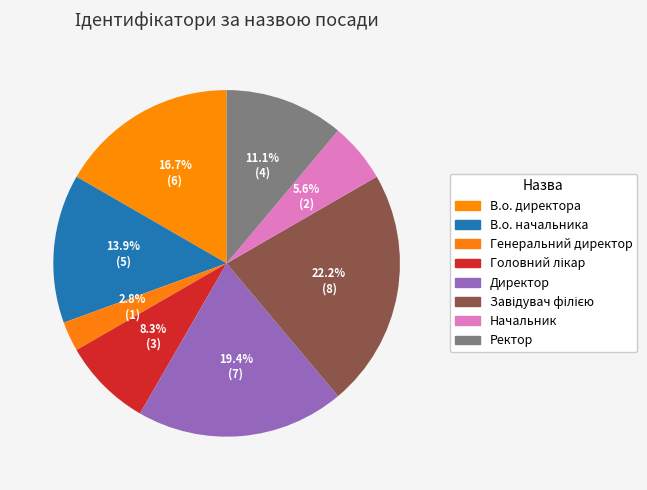

What is the change in value from Генеральний директор to Завідувач філією?

+7